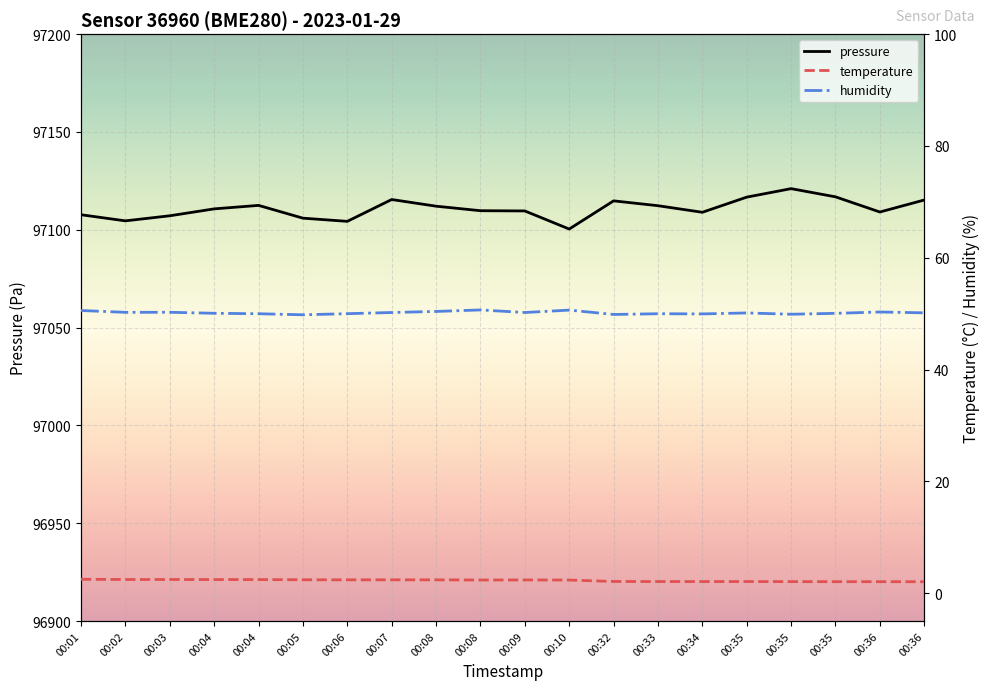

At which label is pressure closest to 97110?

00:08